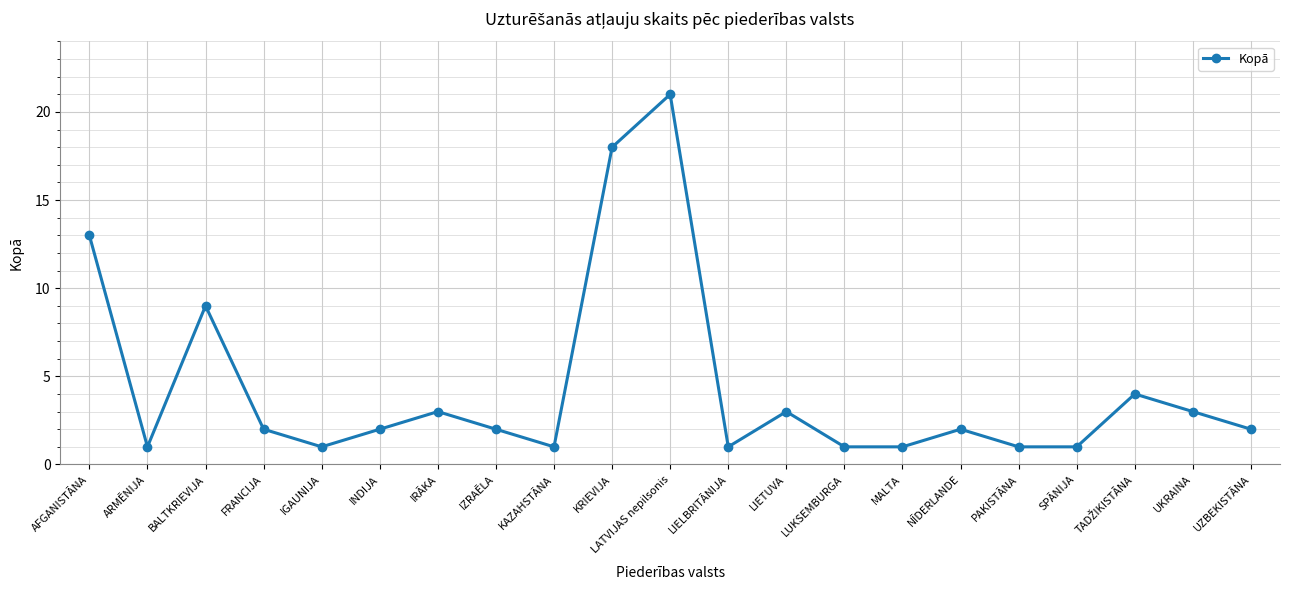

What is the average value?

4